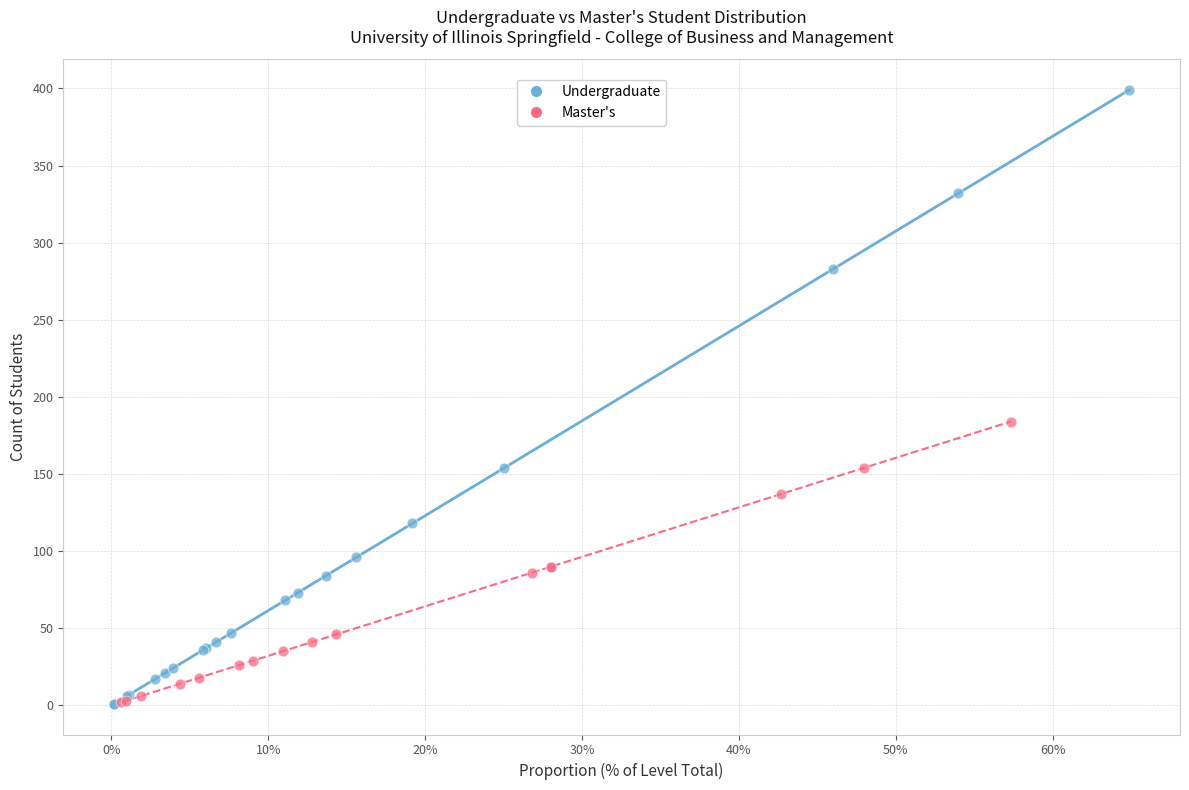

Which series contains the highest Y value?

Undergraduate